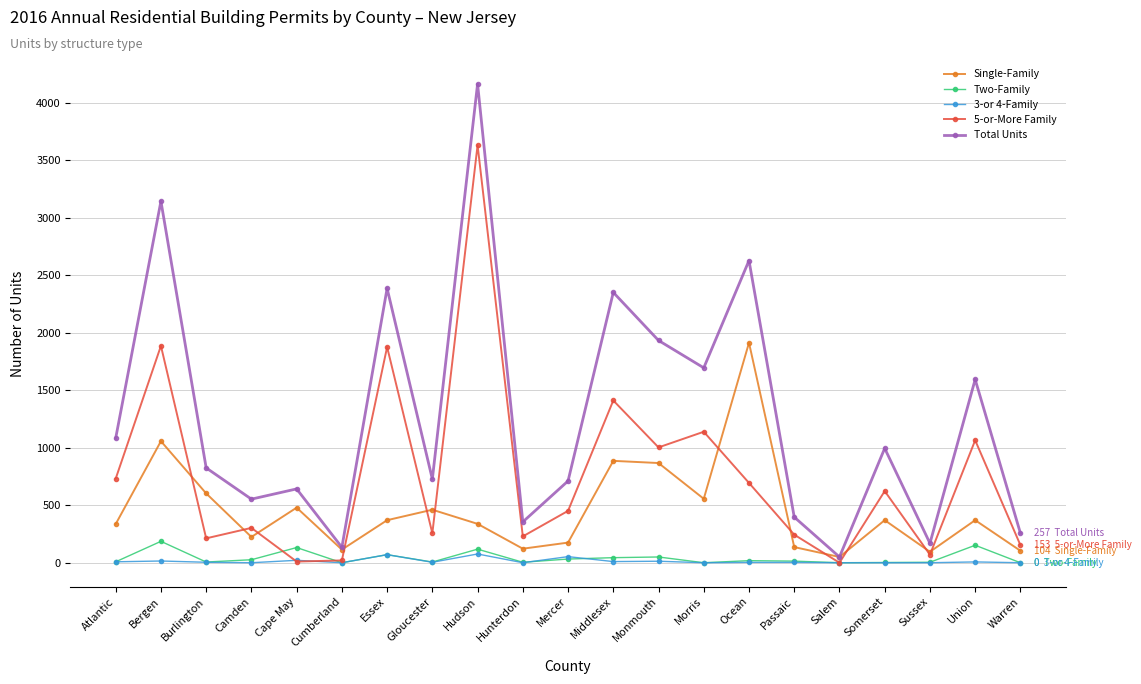

Where is the first local maximum for Two-Family?

Bergen